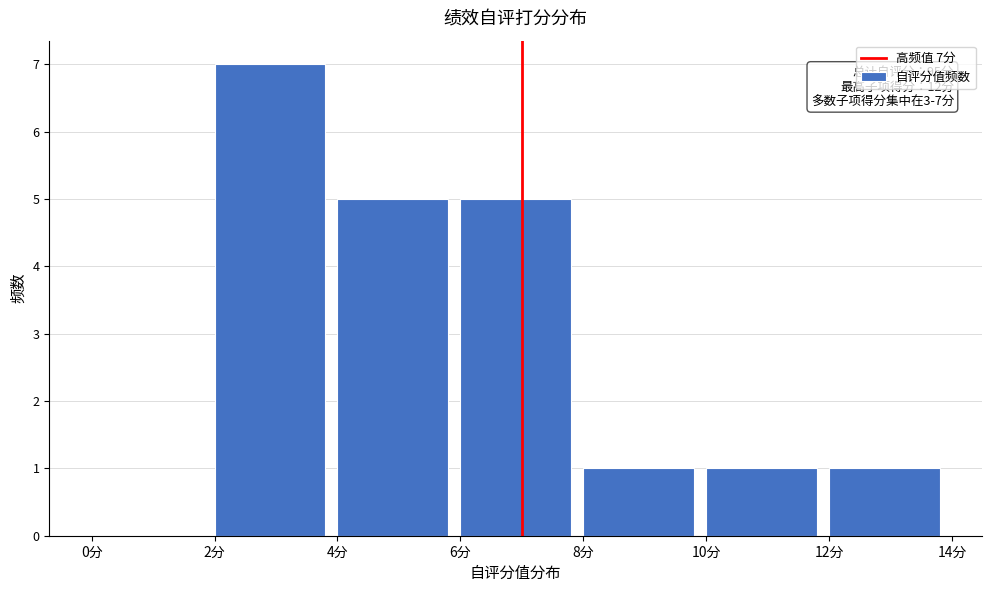

Over which range of the x-axis is the bar tallest?

2 to 4